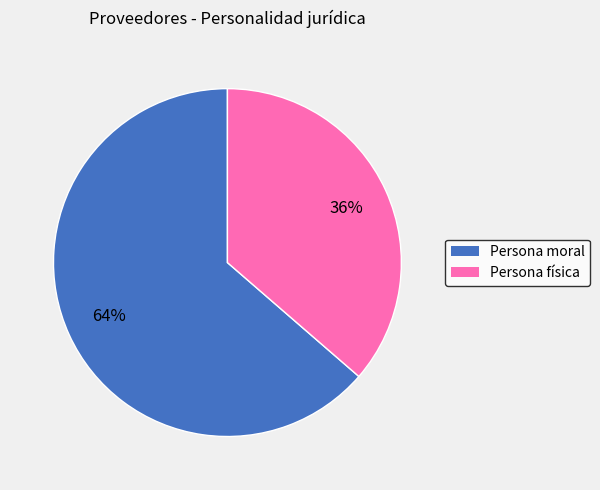

To the nearest percent, what is the average slice percentage?

50%